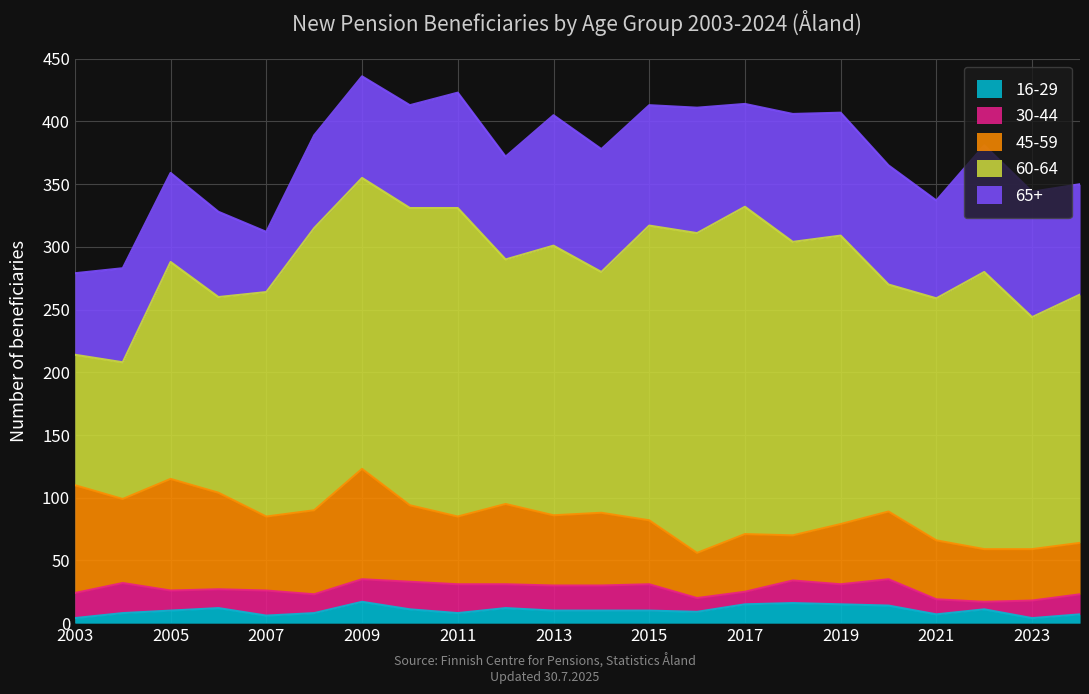

Where is the first local maximum for 60-64?

2005